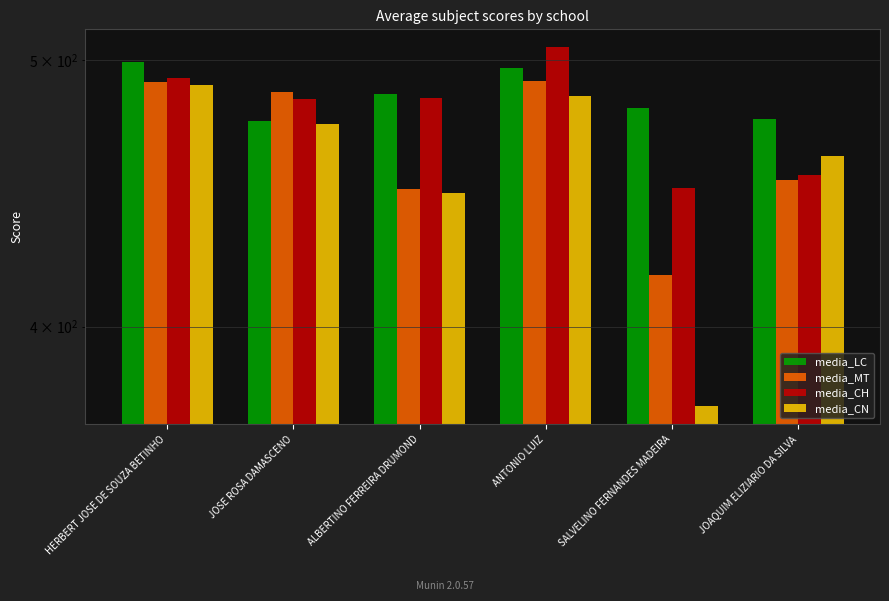

Read the media_MT value at SALVELINO FERNANDES MADEIRA.

417.8